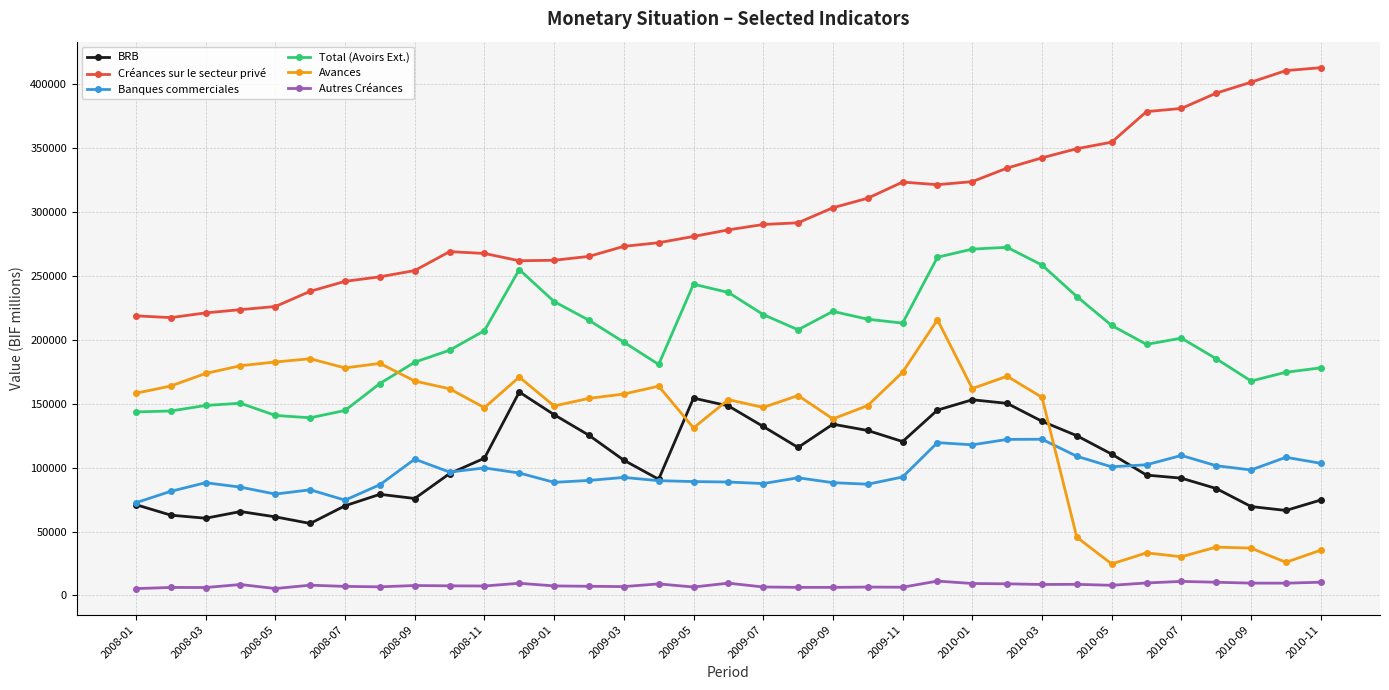

True or false: BRB has more than 2 interior local peaks.

True